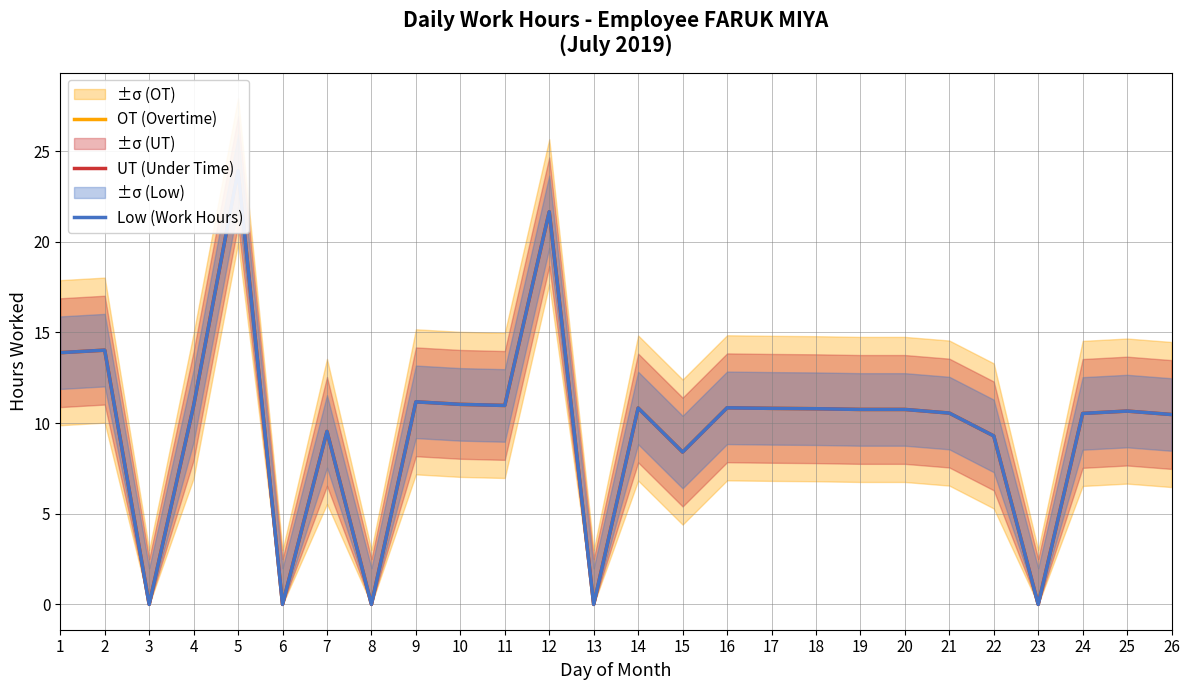

Reading left to right, what are all the values shown in this chart?

OT (Overtime): 13.9	14.0	0.0	11.0	23.9	0.0	9.5	0.0	11.2	11.0	11.0	21.6	0.0	10.8	8.4	10.8	10.8	10.8	10.8	10.8	10.6	9.3	0.0	10.5	10.7	10.5
UT (Under Time): 13.9	14.0	0.0	11.0	23.9	0.0	9.5	0.0	11.2	11.0	11.0	21.6	0.0	10.8	8.4	10.8	10.8	10.8	10.8	10.8	10.6	9.3	0.0	10.5	10.7	10.5
Low (Work Hours): 13.9	14.0	0.0	11.0	23.9	0.0	9.5	0.0	11.2	11.0	11.0	21.6	0.0	10.8	8.4	10.8	10.8	10.8	10.8	10.8	10.6	9.3	0.0	10.5	10.7	10.5